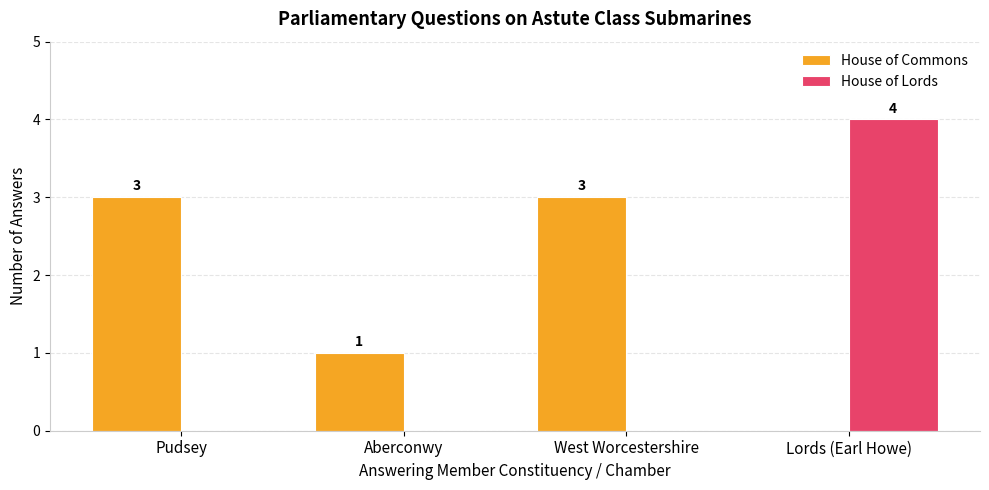

What is the sum of all House of Lords values?

4